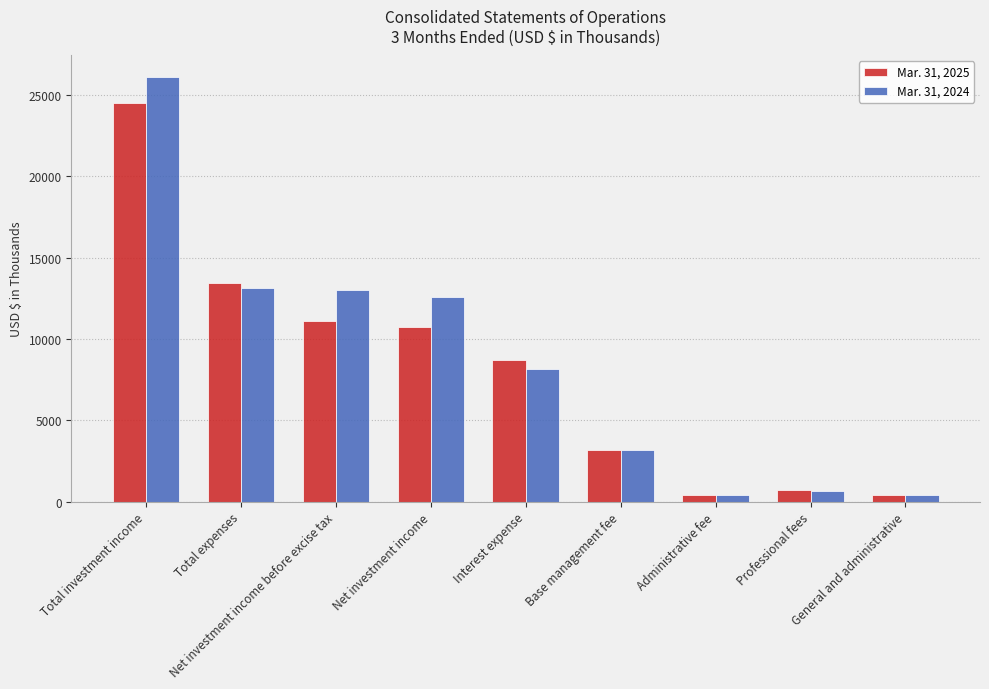

What is the difference between the maximum and second lowest values in the Mar. 31, 2025 series?

24089